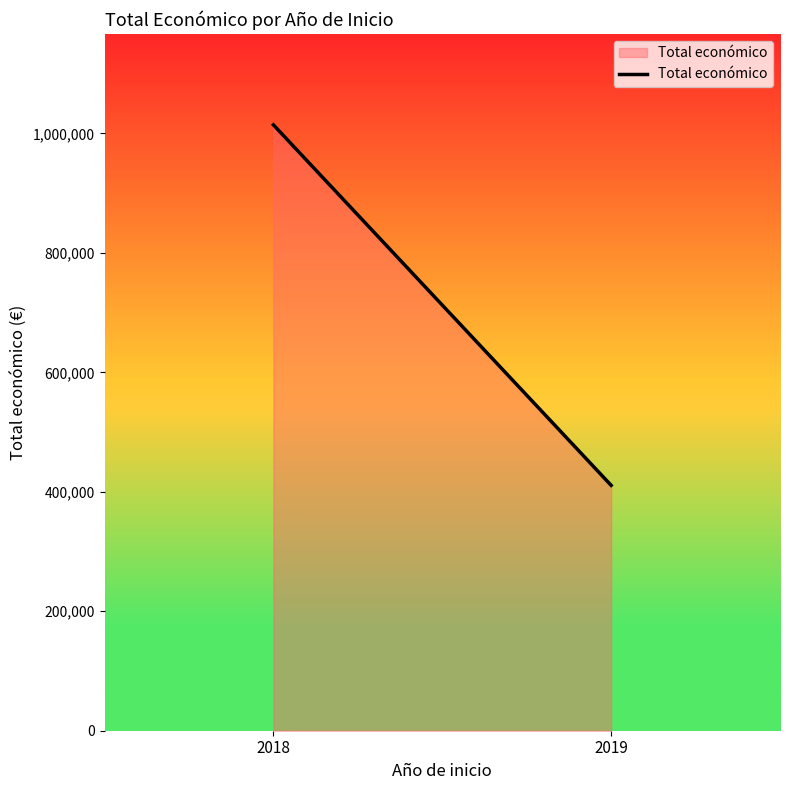

At which category does the chart reach its minimum across all series?

2019